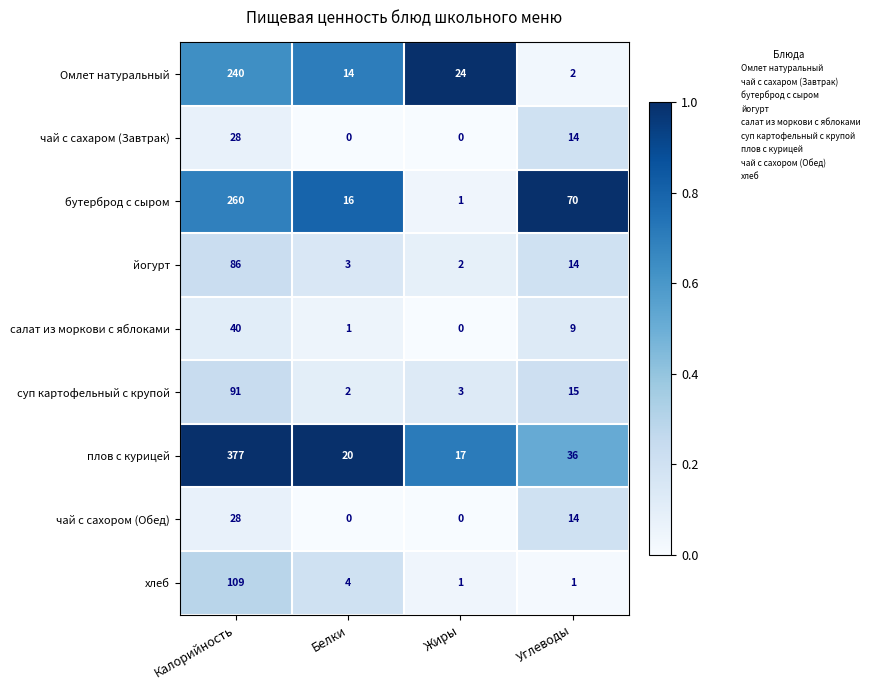

The бутерброд с сыром series shows 45 at Углеводы. True or false?

False